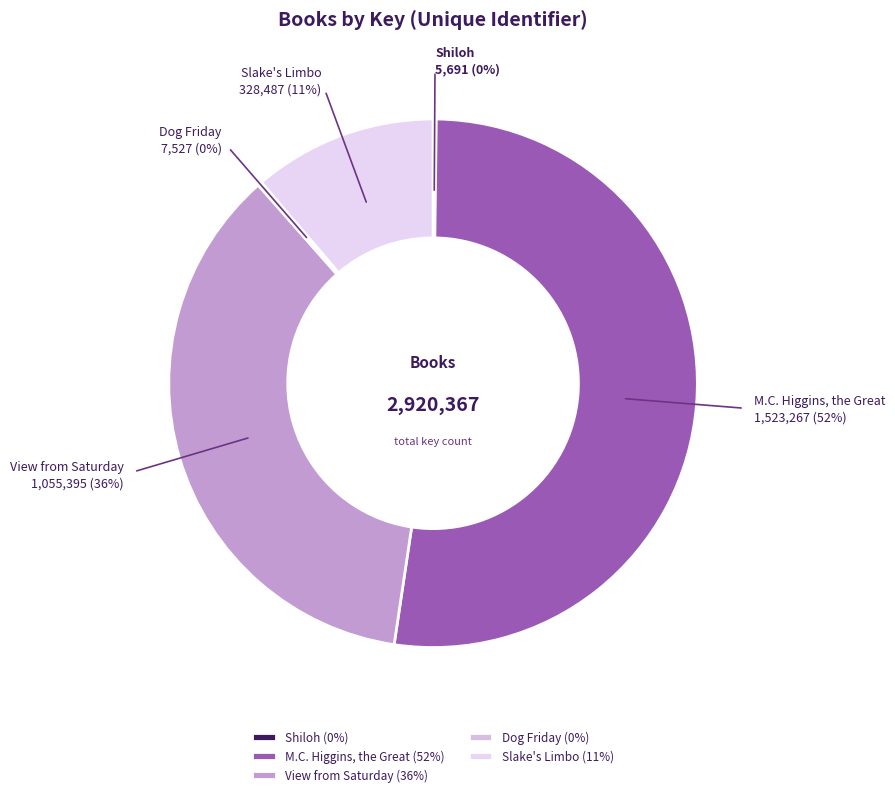

To the nearest percent, what portion does View from Saturday represent?

36%